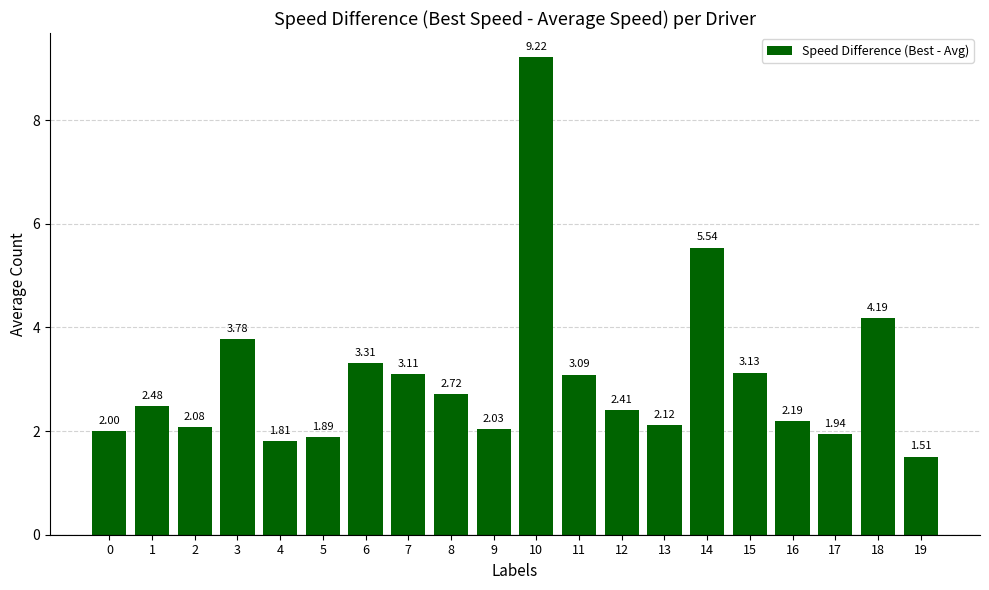

How many bars are there in total?

20